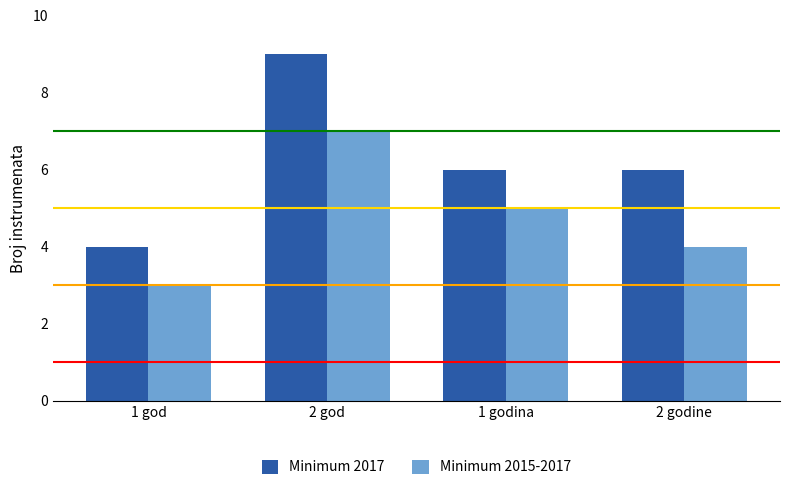

How many Minimum 2015-2017 values are between 4 and 7?

3